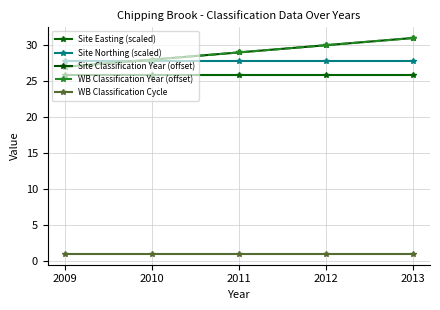

Between 2013 and 2009, which is larger?

2013